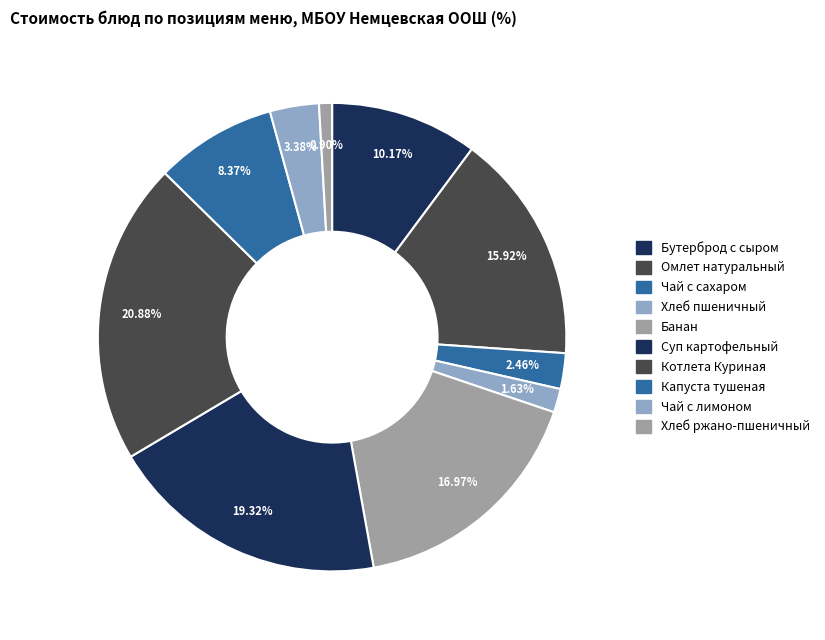

To the nearest percent, what is the average slice percentage?

10%